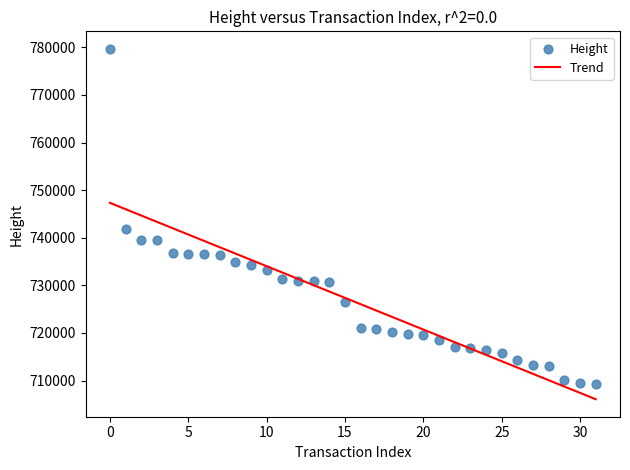

What Y value in the scatter plot is closest to 744460?

741913